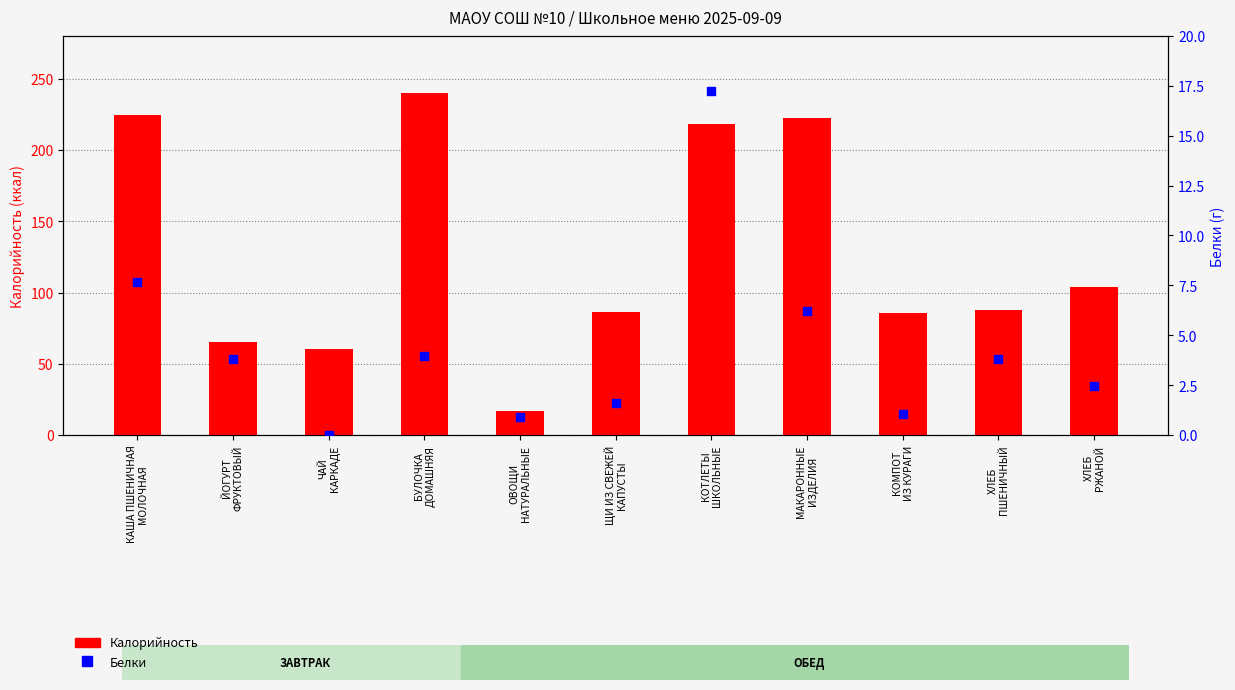

At which category is the sum across all series the highest?

БУЛОЧКА
ДОМАШНЯЯ